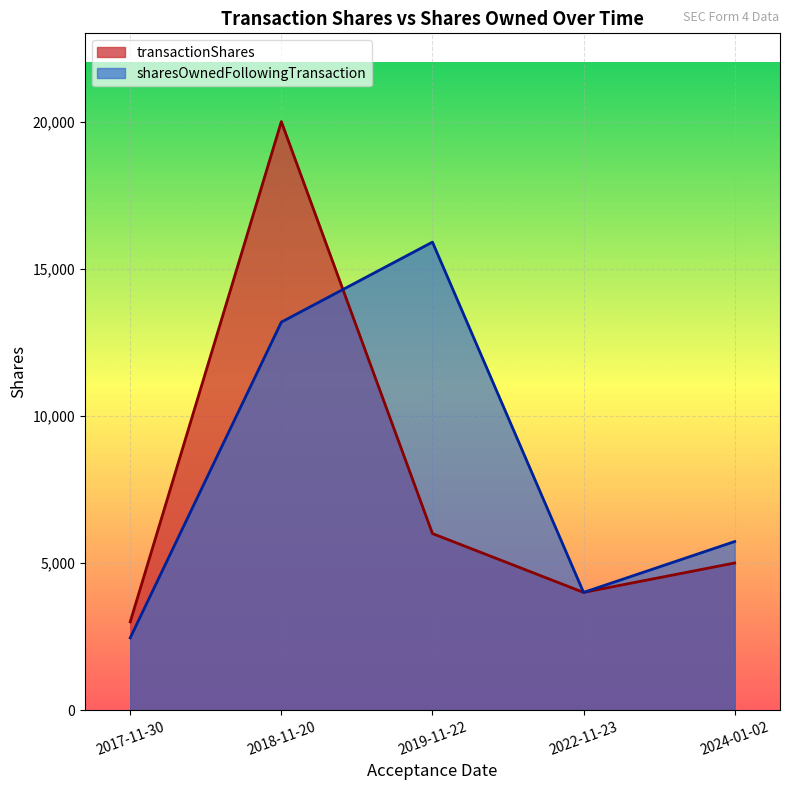

What is the greatest value displayed?

20000